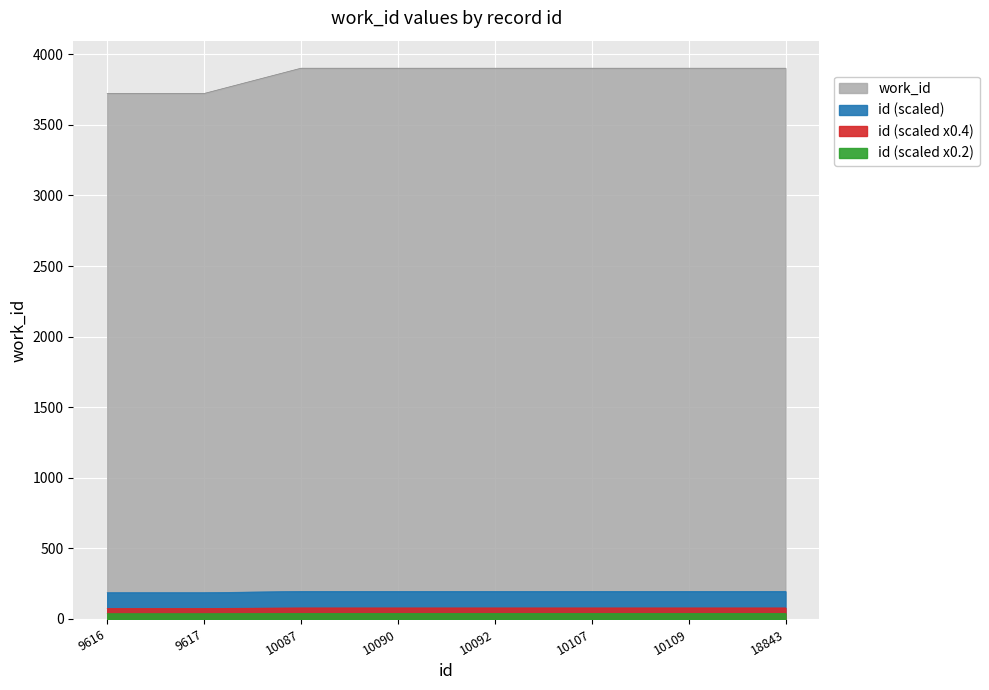

What is the average value?

3856